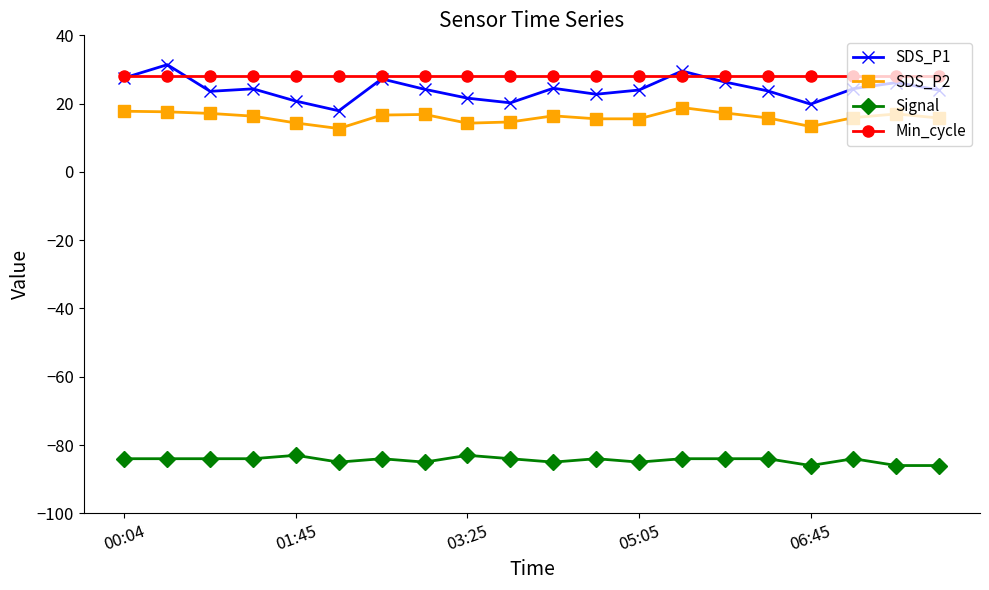

True or false: Signal and SDS_P2 intersect in this chart.

False